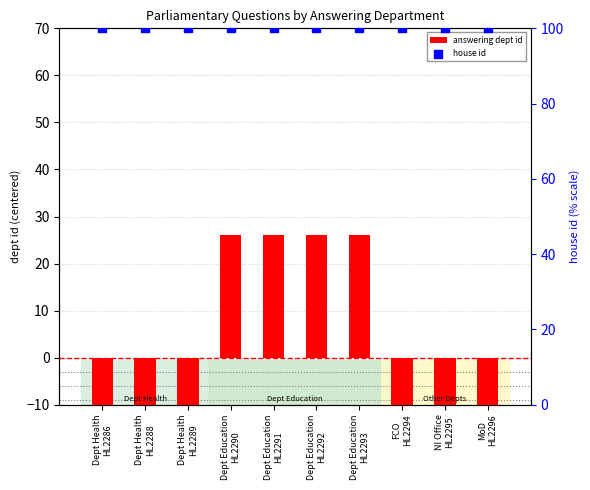

At how many categories does at least one series exceed 69?

10